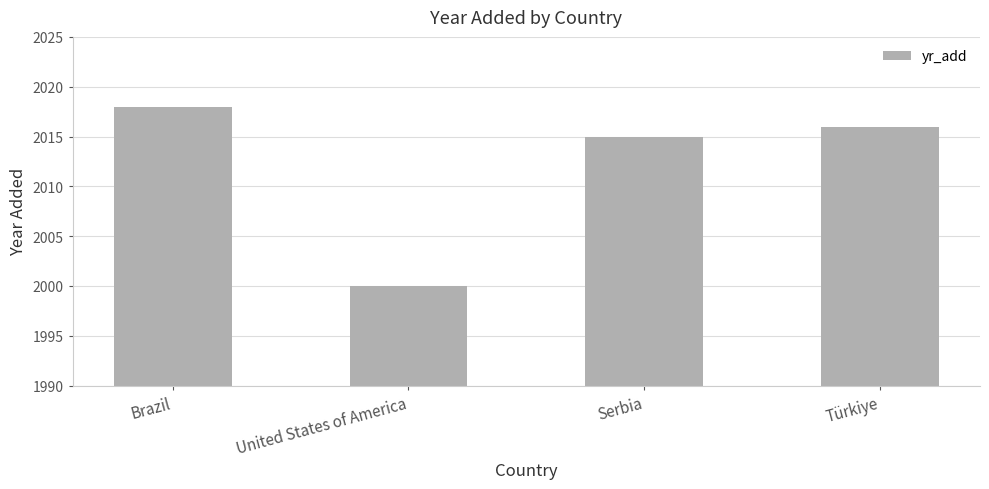

What is the label of the 4th bar from the right?

Brazil